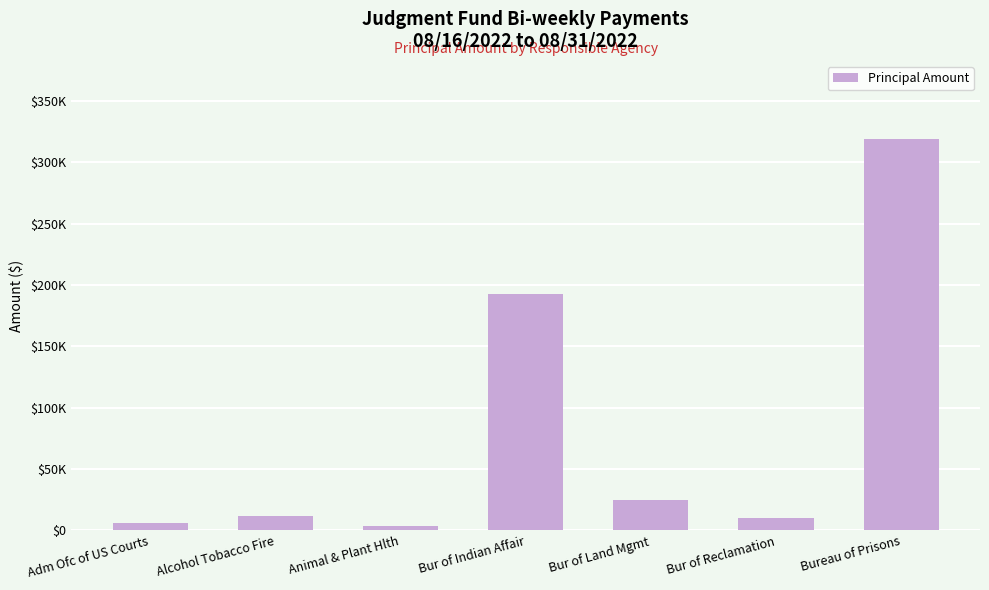

What is the maximum value shown in the chart?

318942.0